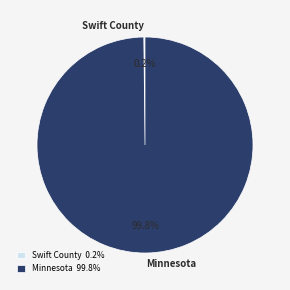

Is there any slice that represents more than half of the pie?

Yes